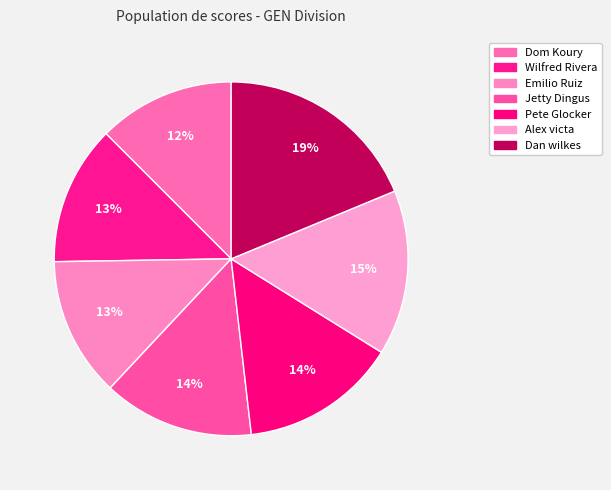

What is the change in value from Emilio Ruiz to Alex victa?

+9